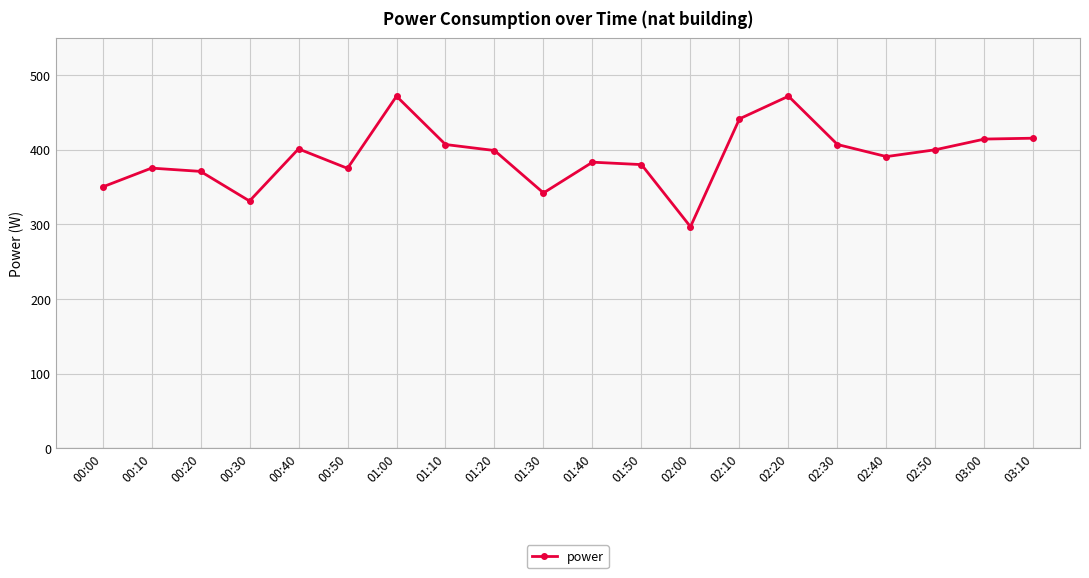

True or false: the data shows 441.3 at 02:10.

True